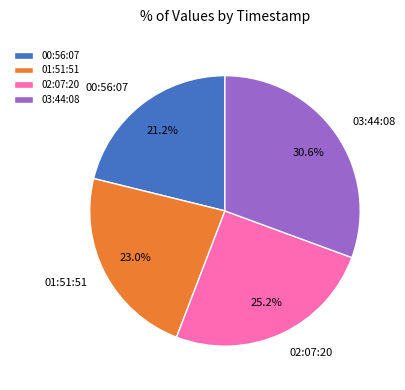

Combined, what portion of the pie is 00:56:07 and 02:07:20?

46.4%